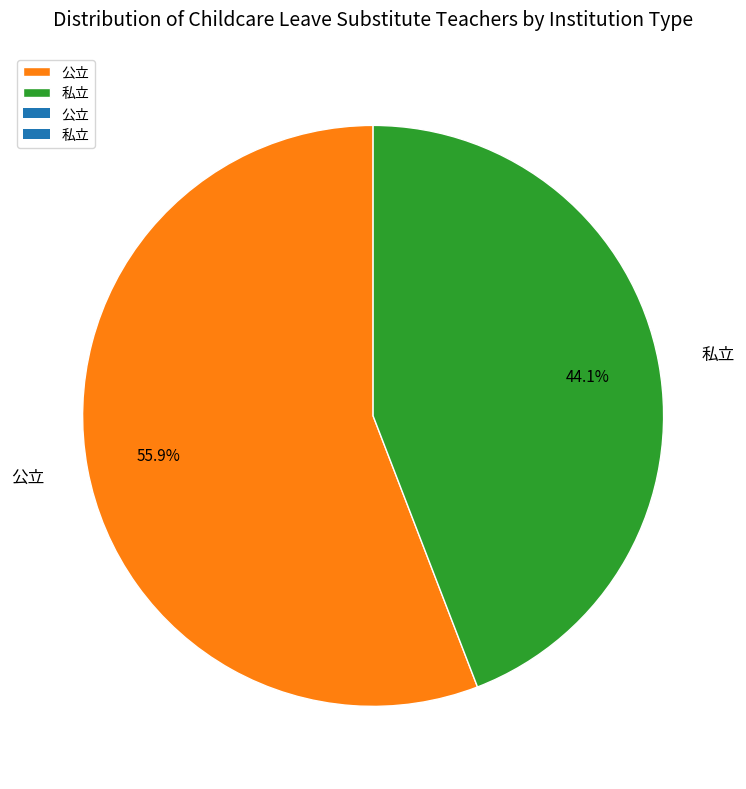

Which has a higher value, 私立 or 公立?

公立